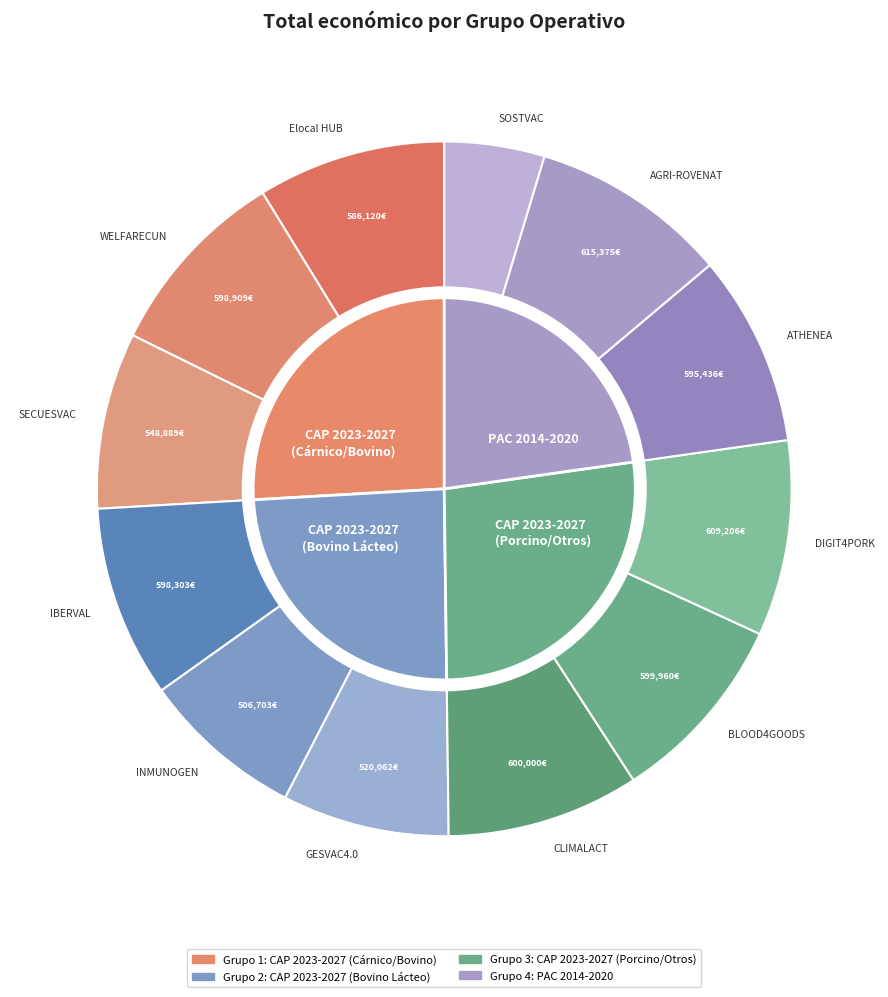

Is there any slice that represents more than half of the pie?

No